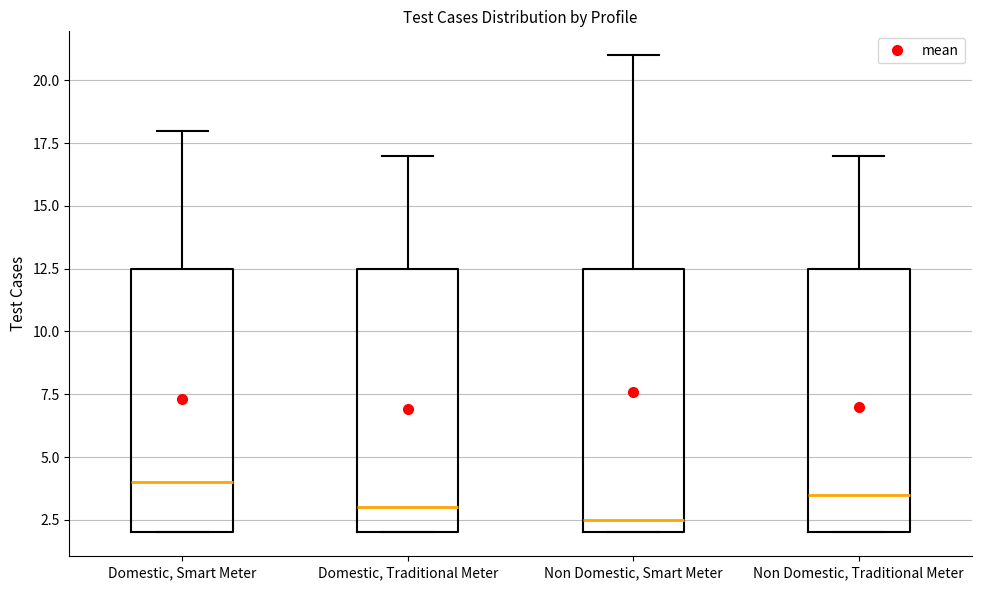

Reading left to right, read every box against the y-axis: the position of its median line, the range the box covers, and the ends of its whiskers. The values are not printed on the chart, so give them approximately, as read against the axis.

Domestic, Smart Meter: median 4.0, box 2.0 to 12.5, whiskers 2.0 to 18.0
Domestic, Traditional Meter: median 3.0, box 2.0 to 12.5, whiskers 2.0 to 17.0
Non Domestic, Smart Meter: median 2.5, box 2.0 to 12.5, whiskers 2.0 to 21.0
Non Domestic, Traditional Meter: median 3.5, box 2.0 to 12.5, whiskers 2.0 to 17.0